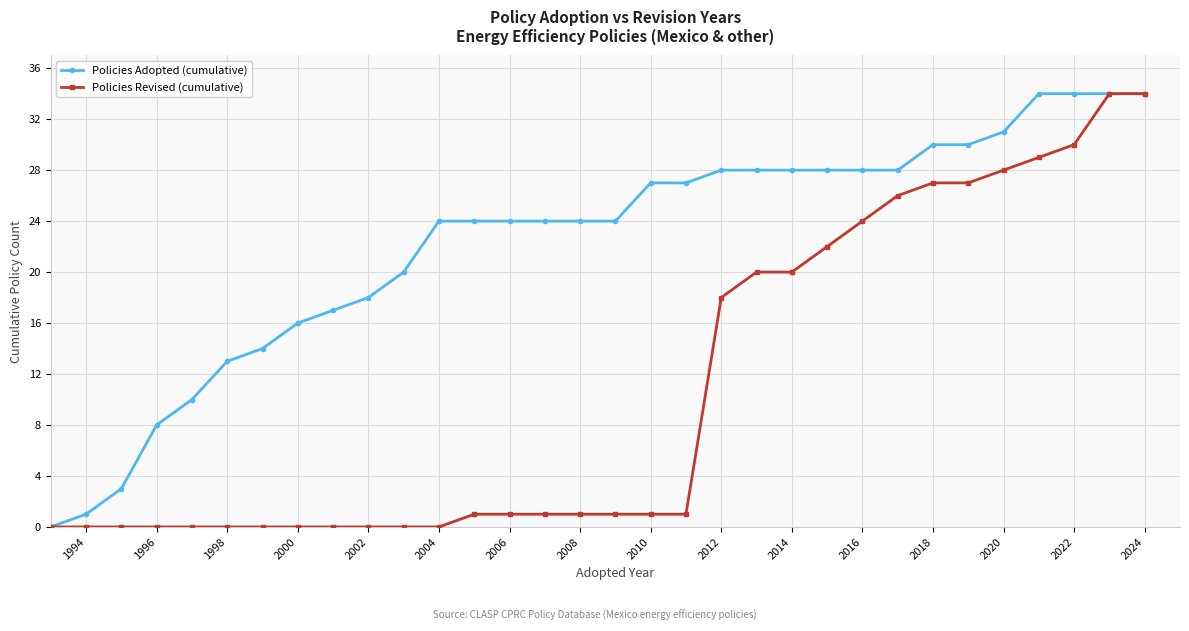

How many lines are shown in the chart?

2